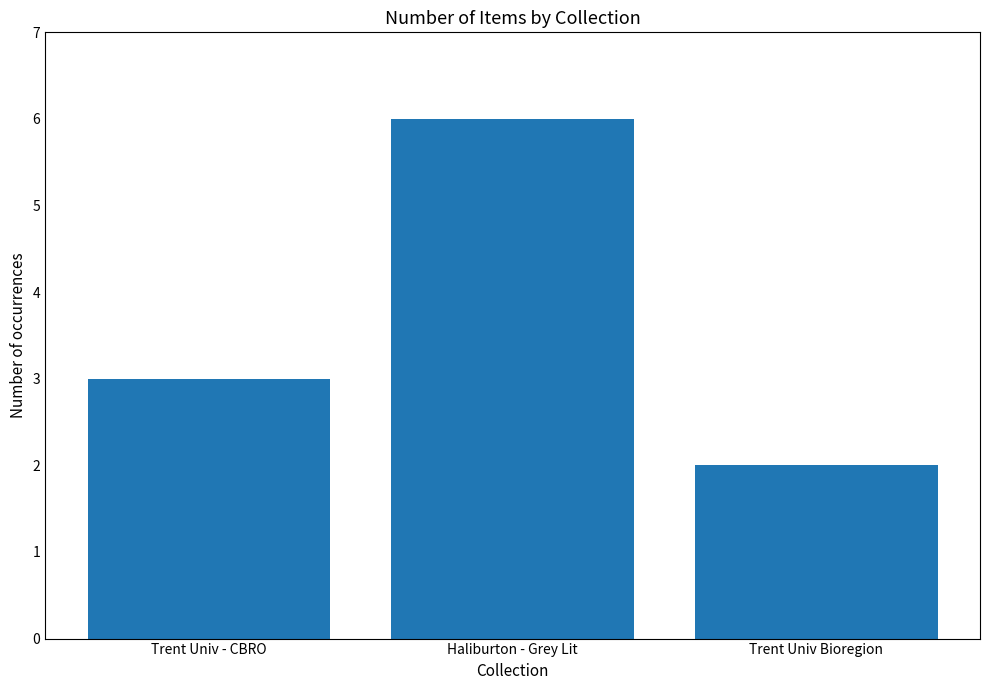

How many distinct data groups are displayed?

1